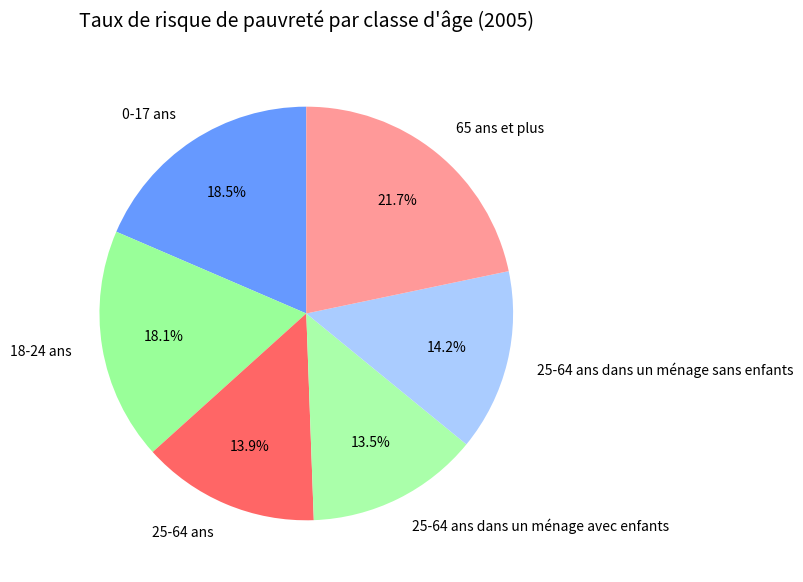

Which has a higher value, 65 ans et plus or 25-64 ans dans un ménage avec enfants?

65 ans et plus